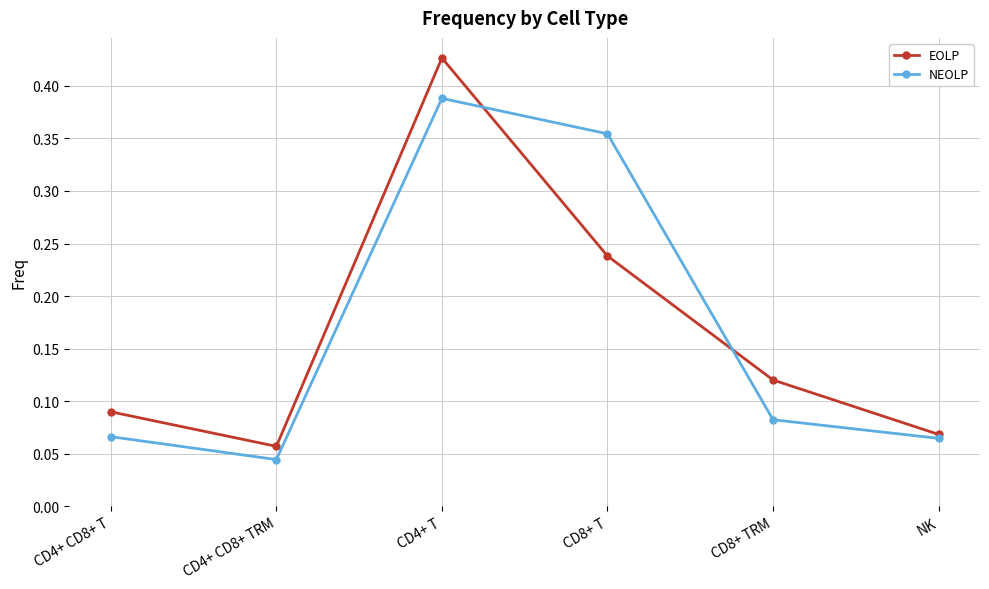

What are all the series names shown in the legend?

EOLP, NEOLP